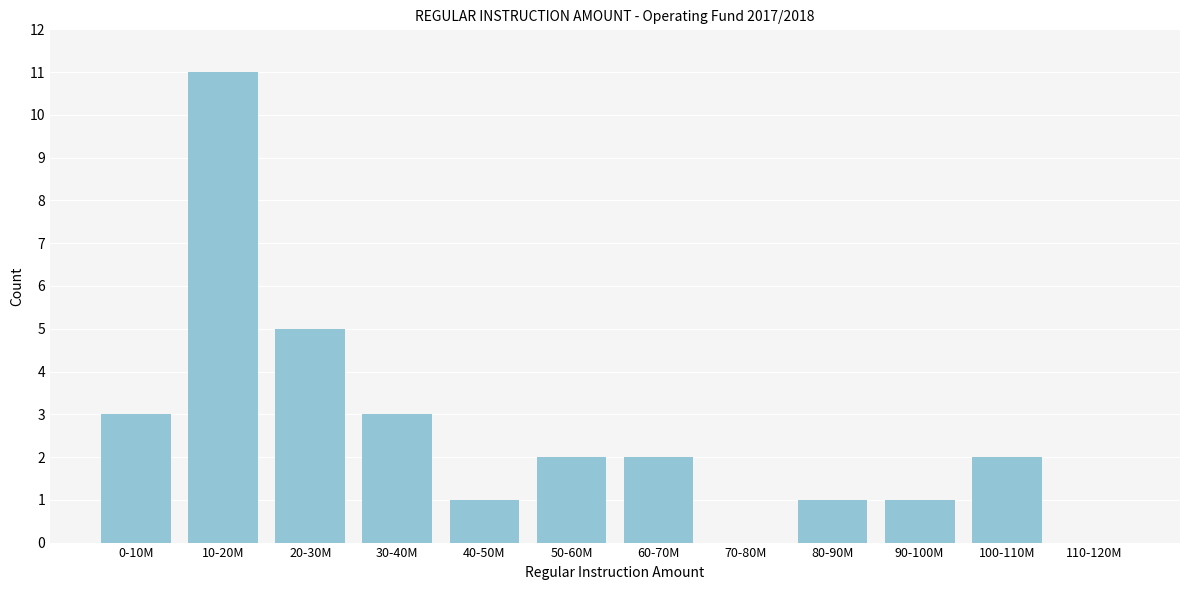

Reading left to right, extract all data points from this chart.

0-10M=3	10-20M=11	20-30M=5	30-40M=3	40-50M=1	50-60M=2	60-70M=2	70-80M=0	80-90M=1	90-100M=1	100-110M=2	110-120M=0